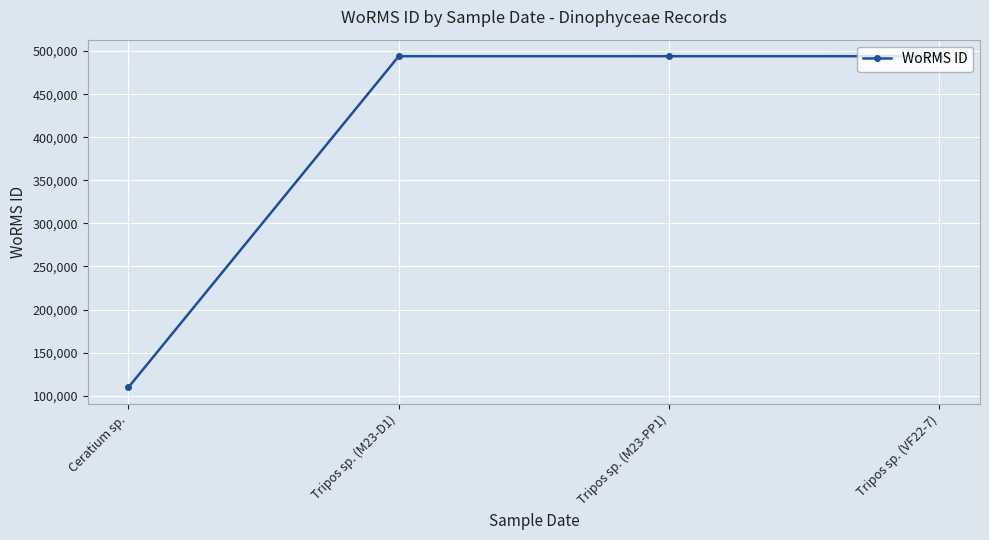

How many data points are less than 494057?

1